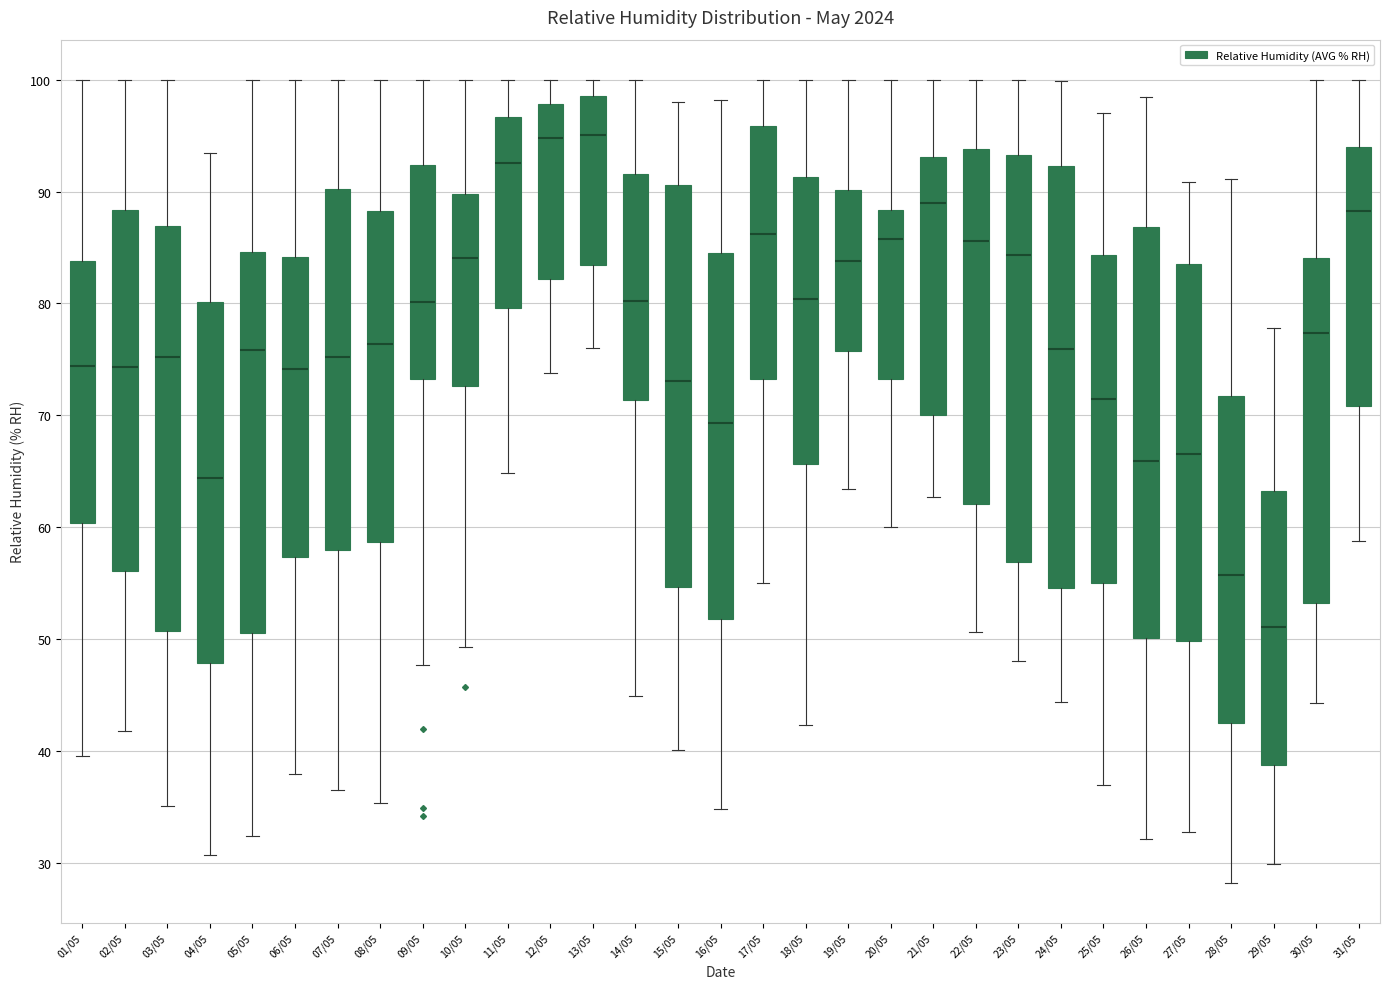

Reading left to right, read every box against the y-axis: the position of its median line, the range the box covers, and the ends of its whiskers. The values are not printed on the chart, so give them approximately, as read against the axis.

01/05: median 74, box 60 to 84, whiskers 40 to 100
02/05: median 74, box 56 to 88, whiskers 42 to 100
03/05: median 75, box 51 to 87, whiskers 35 to 100
04/05: median 64, box 48 to 80, whiskers 31 to 94
05/05: median 76, box 51 to 85, whiskers 32 to 100
06/05: median 74, box 57 to 84, whiskers 38 to 100
07/05: median 75, box 58 to 90, whiskers 37 to 100
08/05: median 76, box 59 to 88, whiskers 35 to 100
09/05: median 80, box 73 to 92, whiskers 48 to 100
10/05: median 84, box 73 to 90, whiskers 49 to 100
11/05: median 93, box 80 to 97, whiskers 65 to 100
12/05: median 95, box 82 to 98, whiskers 74 to 100
13/05: median 95, box 83 to 99, whiskers 76 to 100
14/05: median 80, box 71 to 92, whiskers 45 to 100
15/05: median 73, box 55 to 91, whiskers 40 to 98
16/05: median 69, box 52 to 85, whiskers 35 to 98
17/05: median 86, box 73 to 96, whiskers 55 to 100
18/05: median 80, box 66 to 91, whiskers 42 to 100
19/05: median 84, box 76 to 90, whiskers 63 to 100
20/05: median 86, box 73 to 88, whiskers 60 to 100
21/05: median 89, box 70 to 93, whiskers 63 to 100
22/05: median 86, box 62 to 94, whiskers 51 to 100
23/05: median 84, box 57 to 93, whiskers 48 to 100
24/05: median 76, box 55 to 92, whiskers 44 to 100
25/05: median 72, box 55 to 84, whiskers 37 to 97
26/05: median 66, box 50 to 87, whiskers 32 to 99
27/05: median 67, box 50 to 83, whiskers 33 to 91
28/05: median 56, box 42 to 72, whiskers 28 to 91
29/05: median 51, box 39 to 63, whiskers 30 to 78
30/05: median 77, box 53 to 84, whiskers 44 to 100
31/05: median 88, box 71 to 94, whiskers 59 to 100